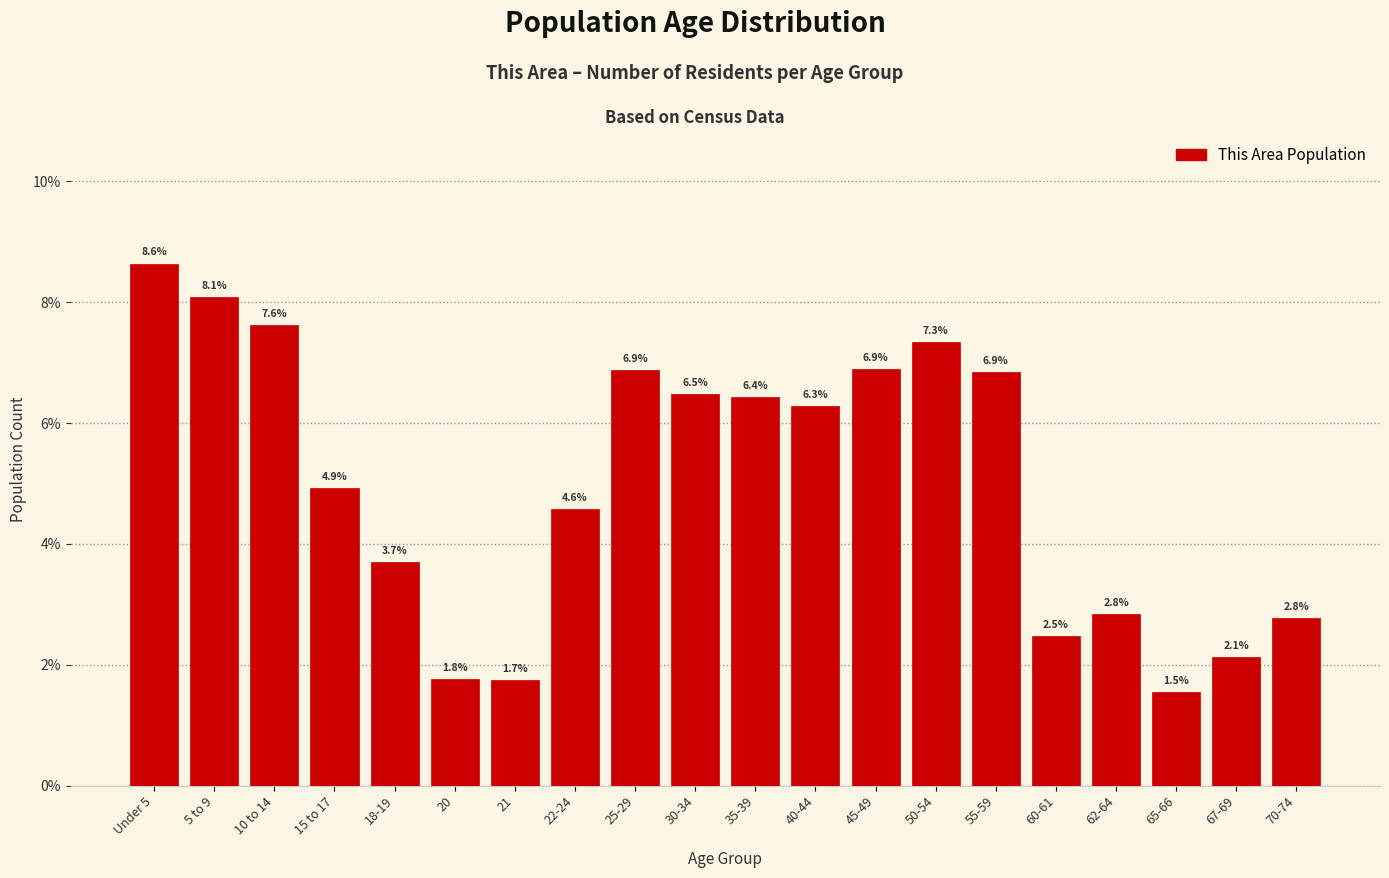

Reading left to right, extract all data points from this chart.

Under 5=8.6	5 to 9=8.1	10 to 14=7.6	15 to 17=4.9	18-19=3.7	20=1.8	21=1.7	22-24=4.6	25-29=6.9	30-34=6.5	35-39=6.4	40-44=6.3	45-49=6.9	50-54=7.3	55-59=6.9	60-61=2.5	62-64=2.8	65-66=1.5	67-69=2.1	70-74=2.8